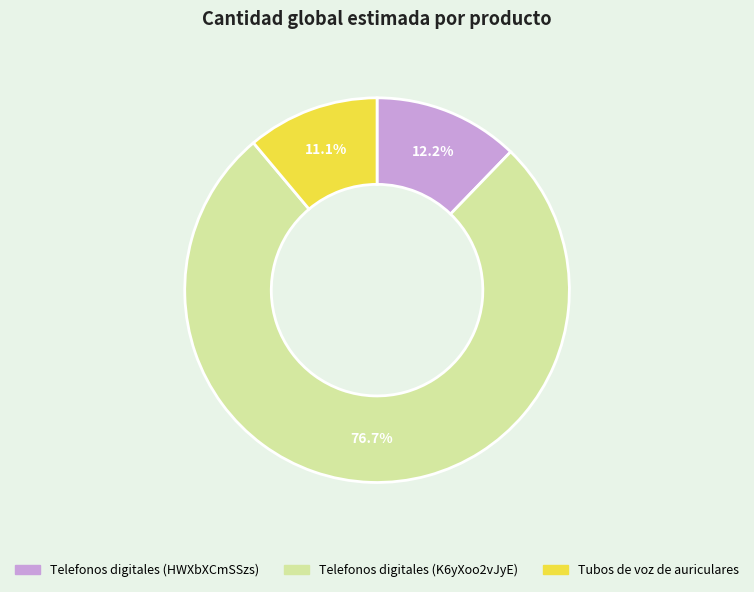

To the nearest percent, what is the average slice percentage?

33%